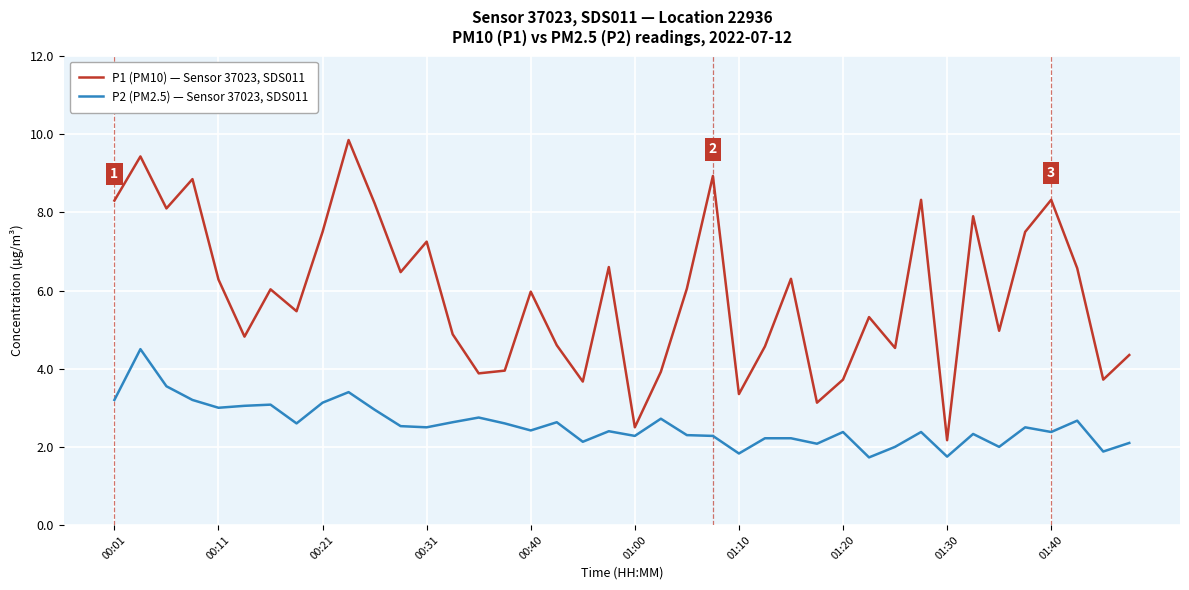

Which series has the largest total across all categories?

P1 (PM10) — Sensor 37023, SDS011